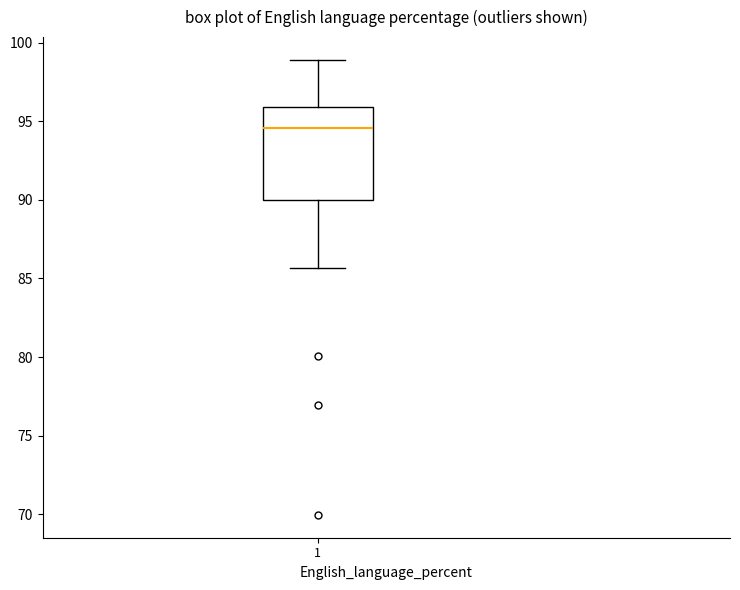

Transcribe this box plot: give where the median line is, the range the box spans, and where the two whiskers end, as read against the y-axis. The values are not printed on the chart, so give them approximately, as read against the axis.

median 94.5, box 90.0 to 96.0, whiskers 85.5 to 99.0